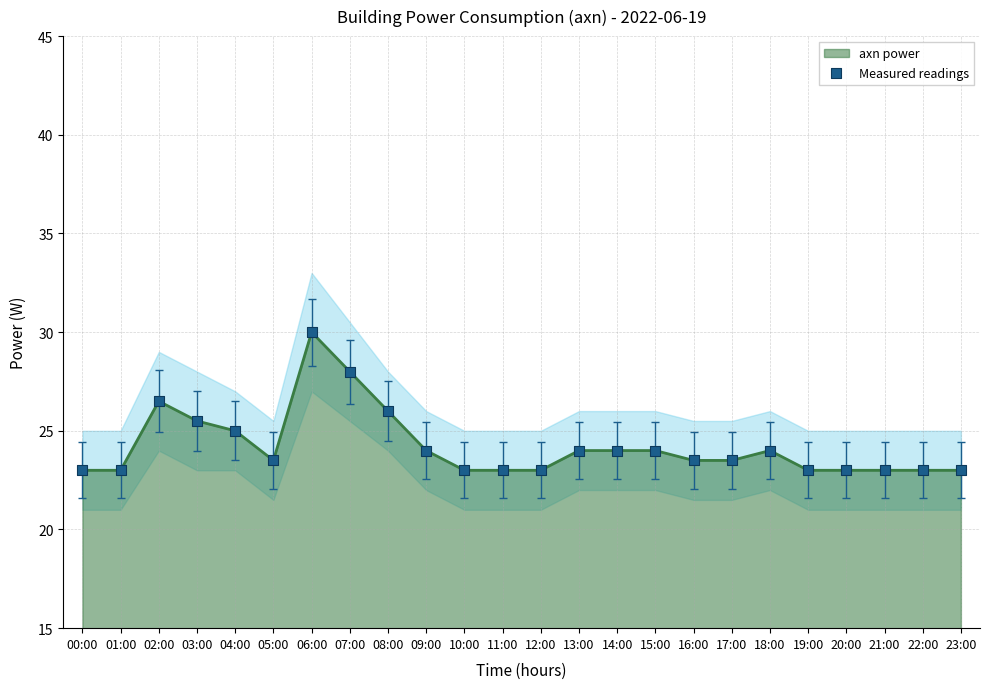

What is the ratio of the value at 22:00 to the value at 17:00?

1.0